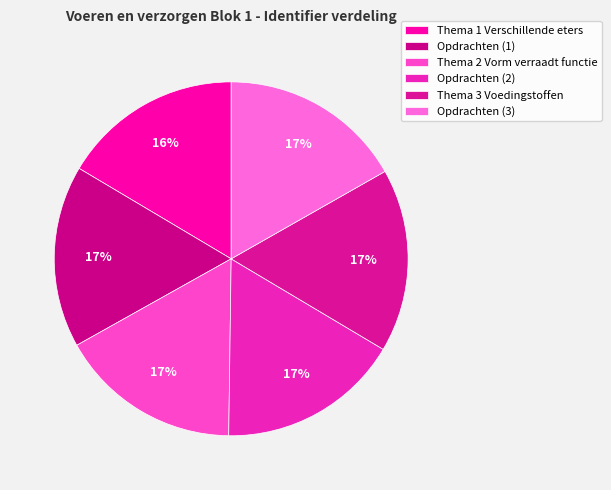

Which category has the biggest portion of the pie?

Opdrachten (3)